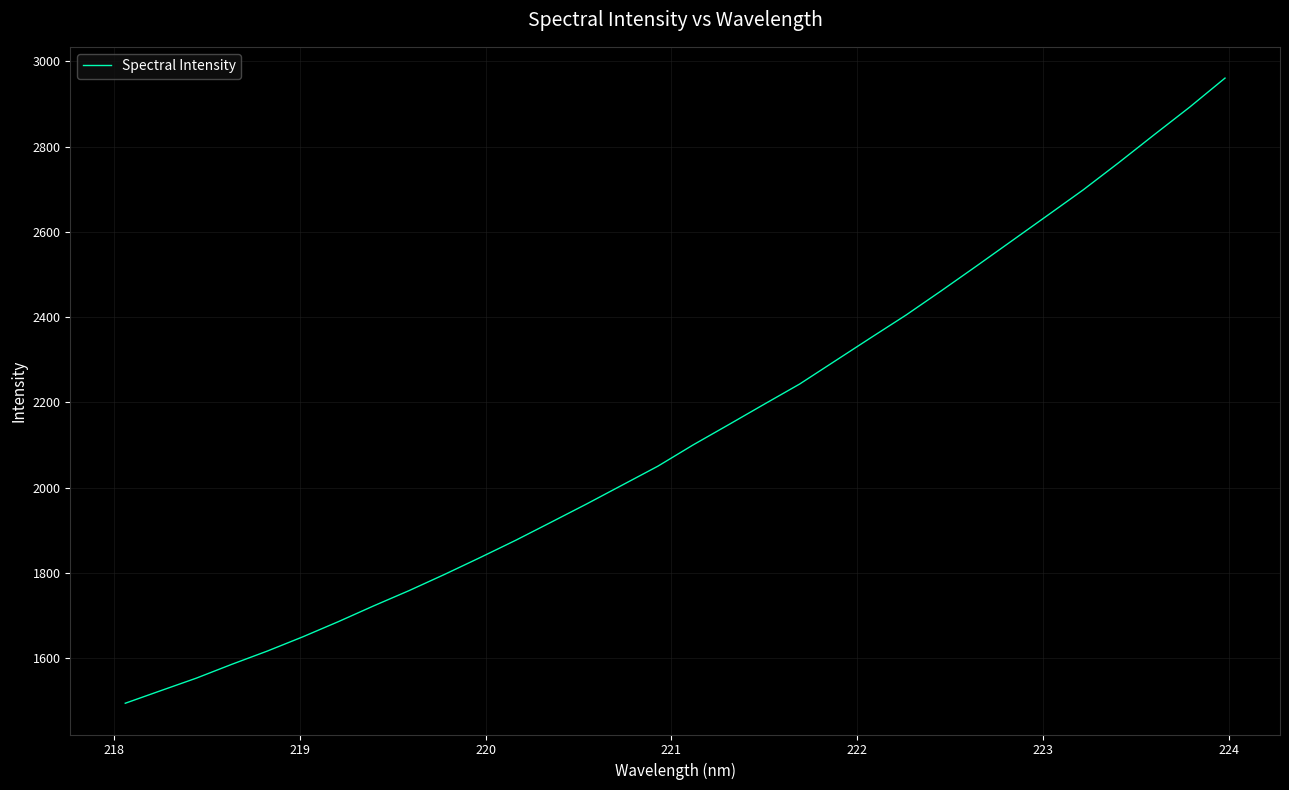

What is the maximum value shown in the chart?

2960.9